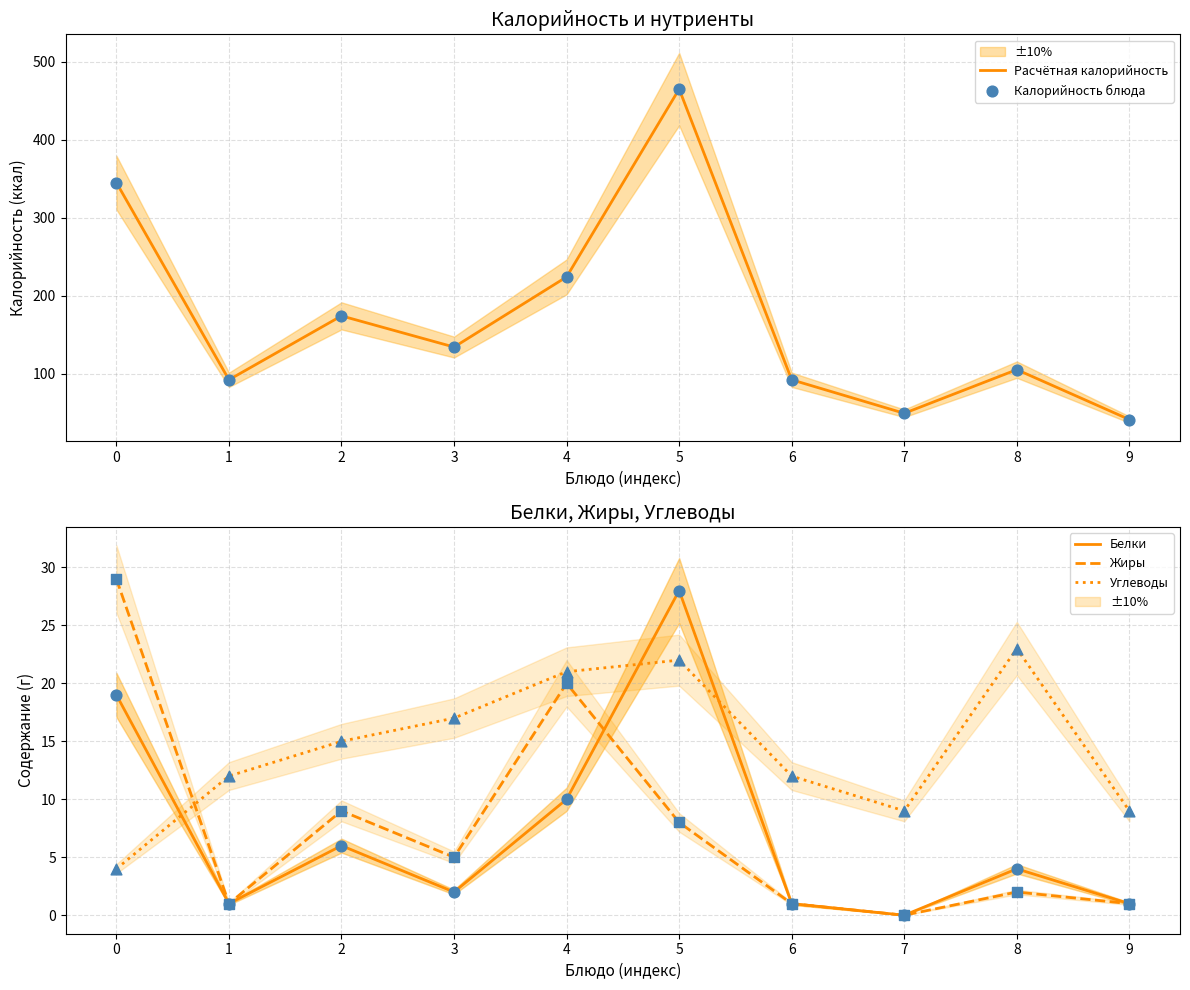

Which series has the widest spread of Y values?

Расчётная калорийность